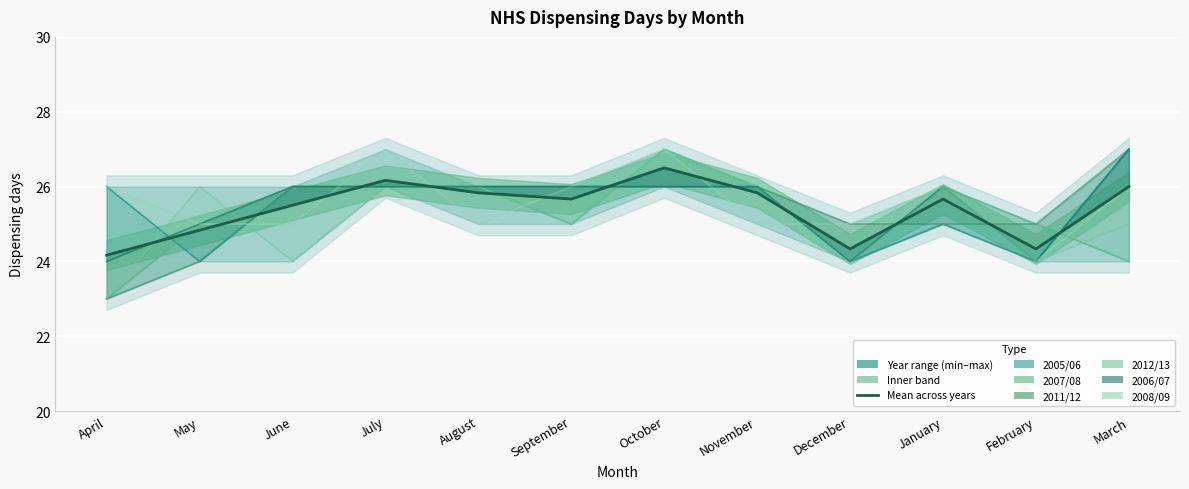

The value at September is 45.1. True or false?

False